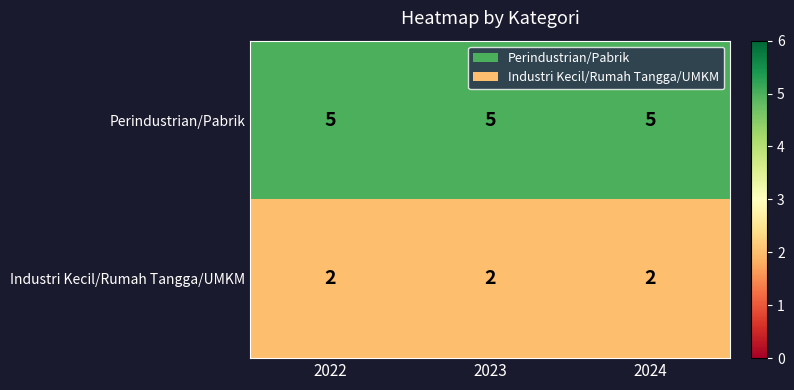

How many series are shown in this chart?

2